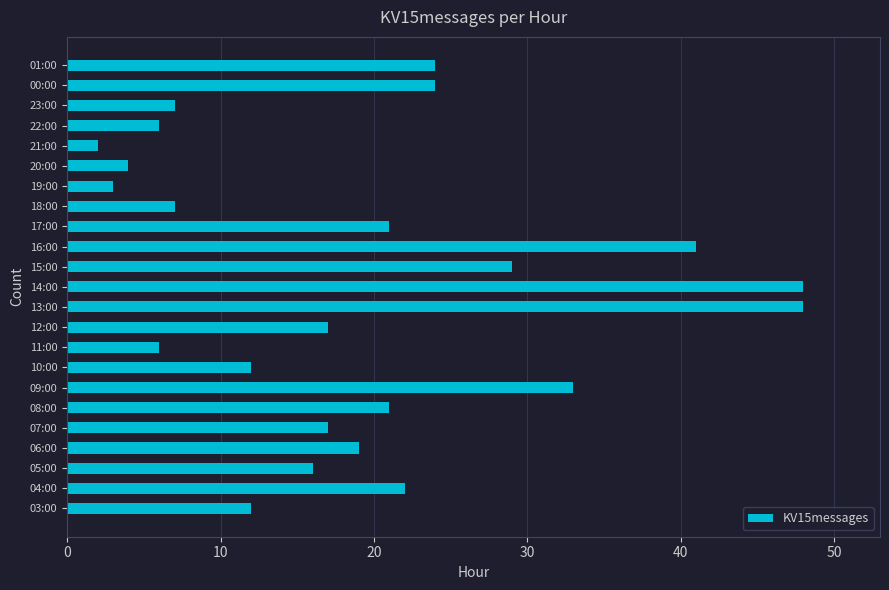

The chart shows a value of 11 at 22:00. True or false?

False